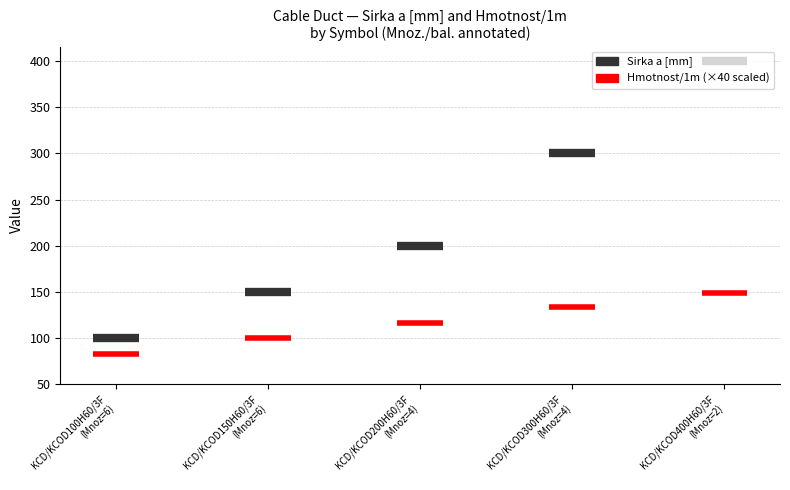

Between KCD/KCOD100H60/3F
(Mnoz=6) and KCD/KCOD150H60/3F
(Mnoz=6), which series saw the biggest shift?

Sirka a [mm]